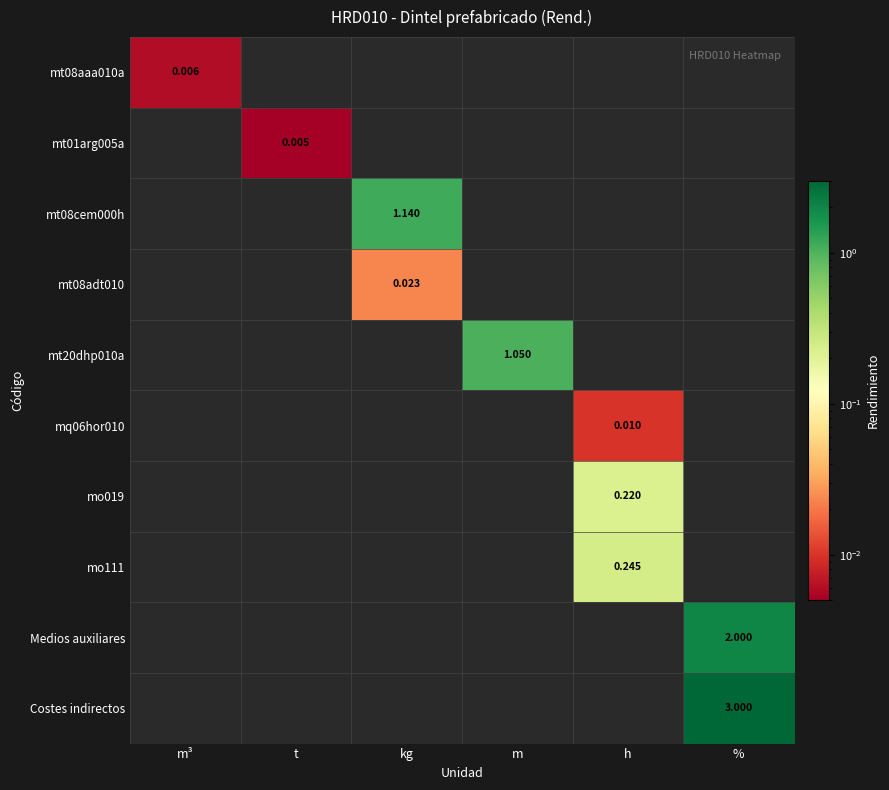

Is the value of Costes indirectos at m greater than the value of mt01arg005a at m?

No